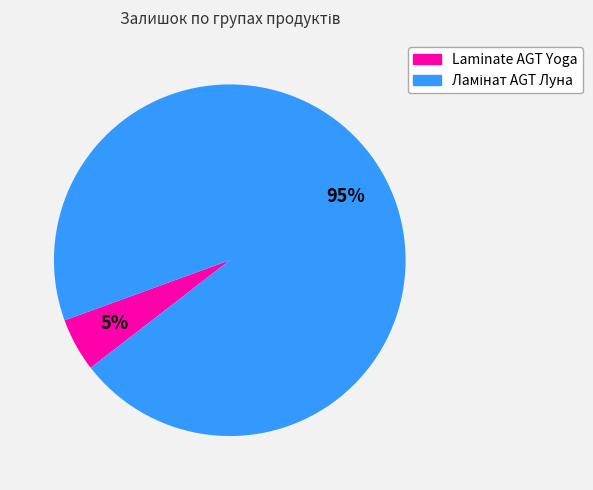

To the nearest percent, what is the average slice percentage?

50%